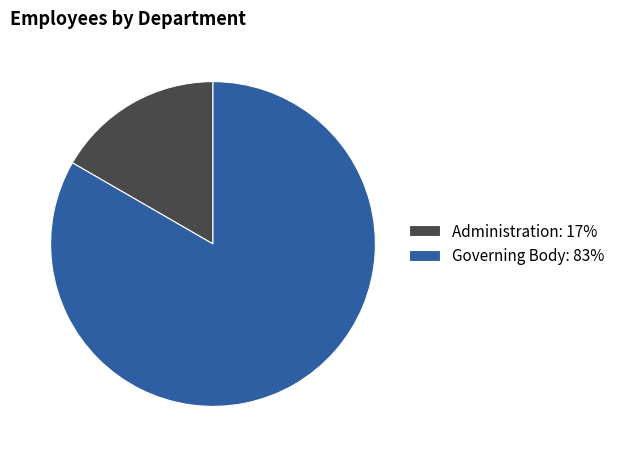

Rank the categories by value from highest to lowest.

Governing Body, Administration